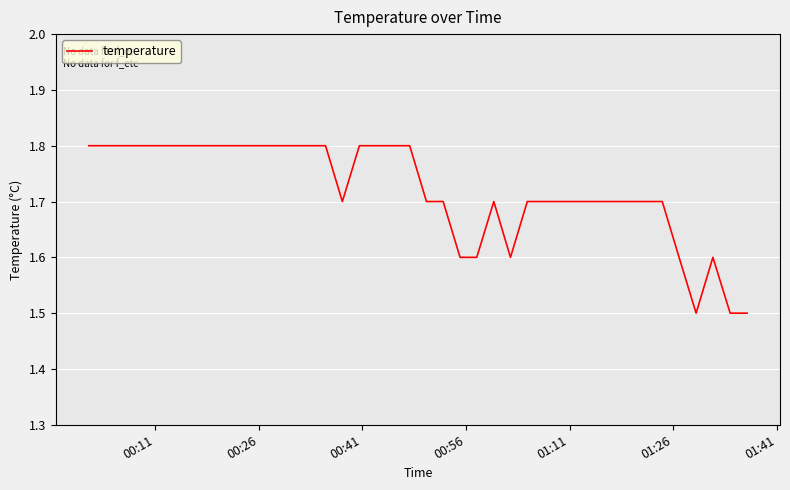

What is the difference between the maximum and minimum values?

0.3